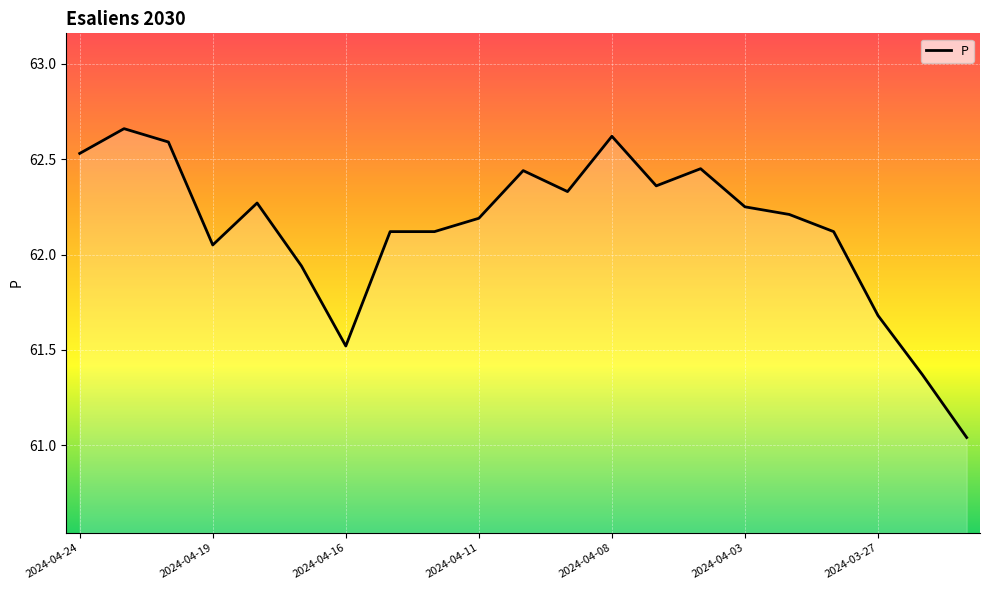

What is the difference between the maximum and minimum values?

1.6